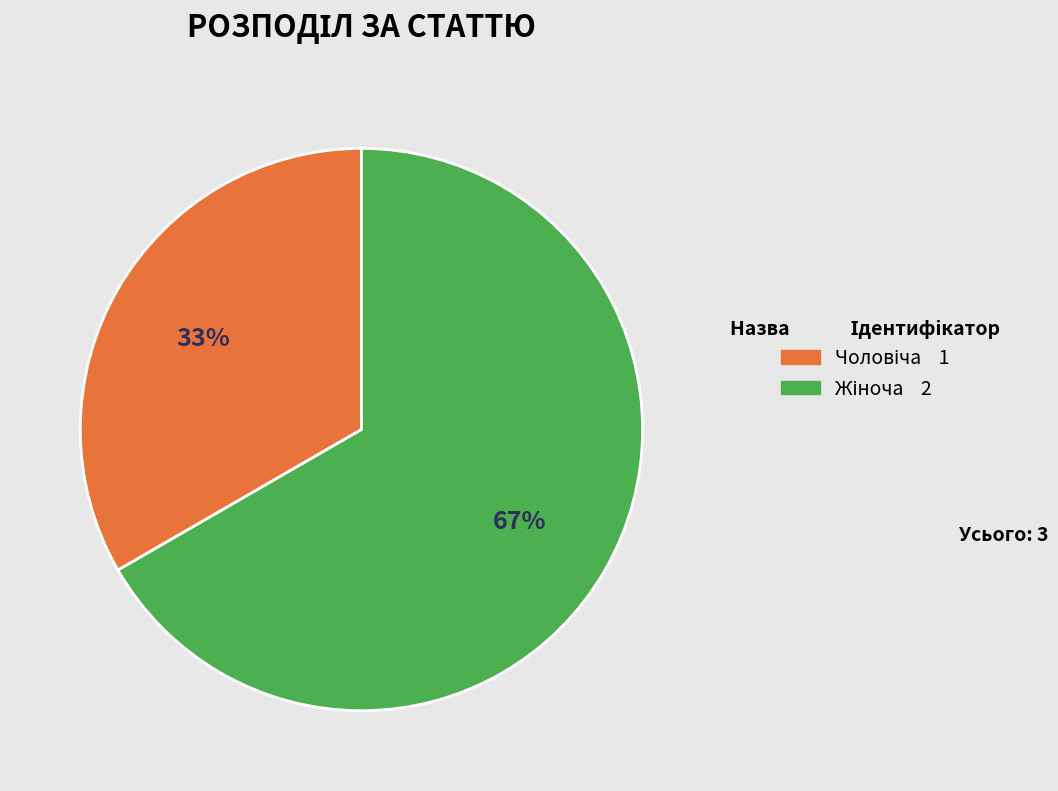

Is there any slice that represents more than half of the pie?

Yes